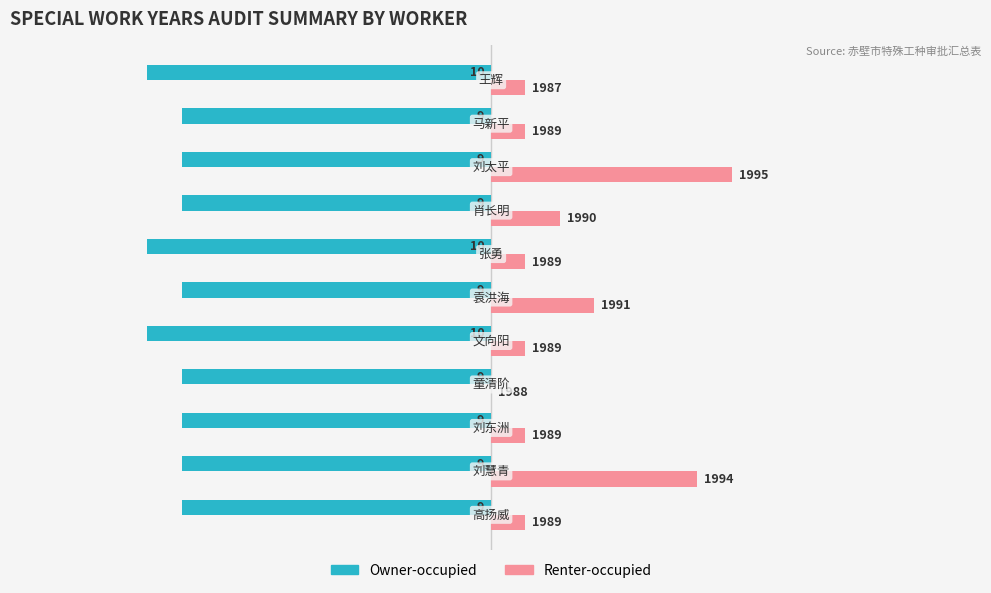

Which series has the largest total across all categories?

Renter-occupied